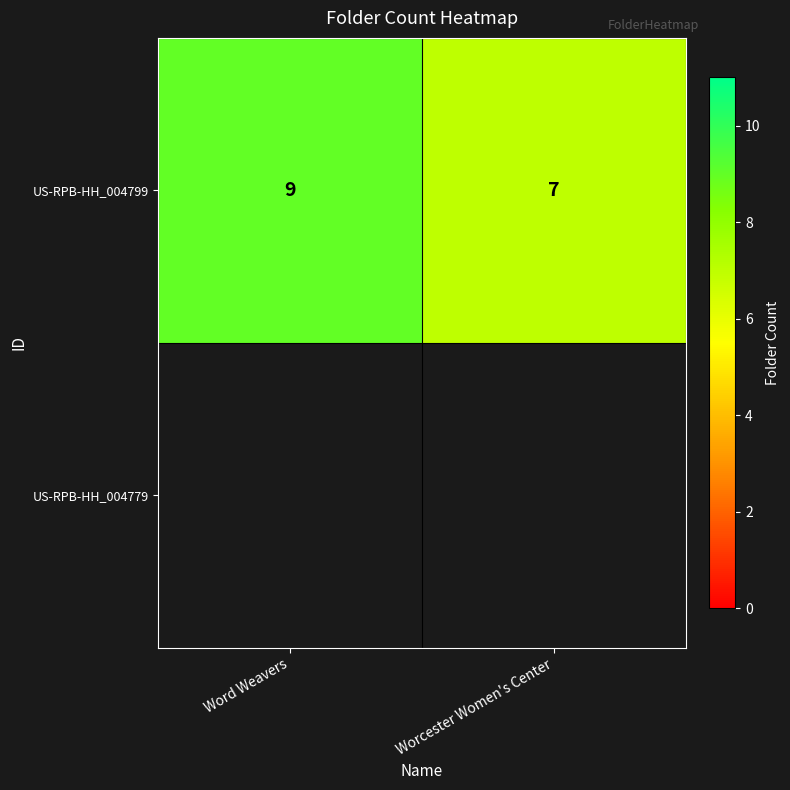

Which has a higher value, Worcester Women's Center or Word Weavers?

Word Weavers